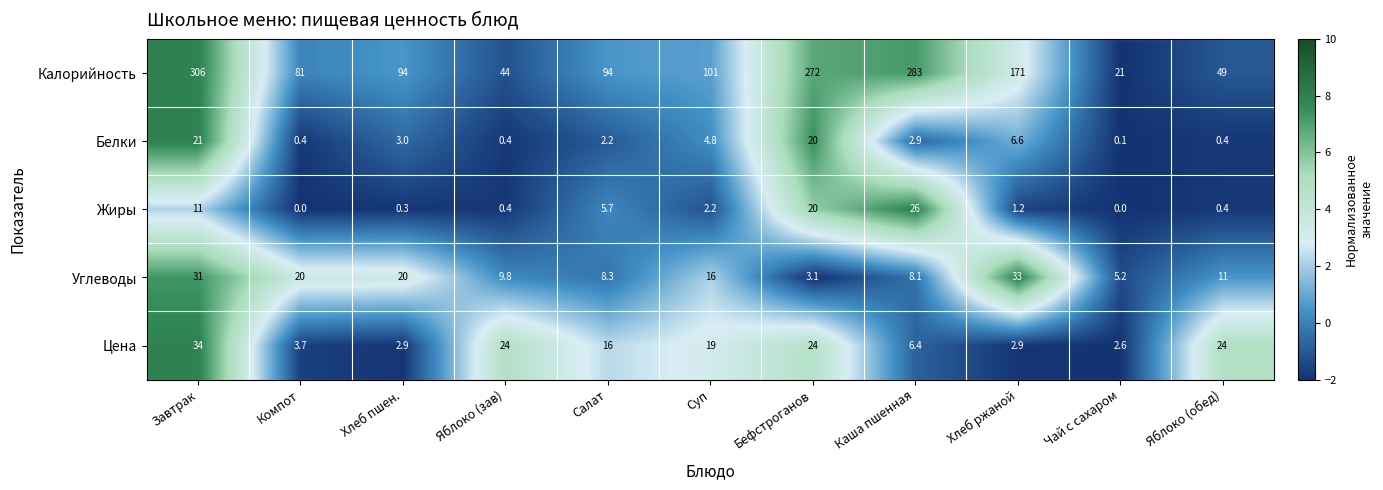

True or false: Калорийность has a value of 132.4 at Завтрак.

False